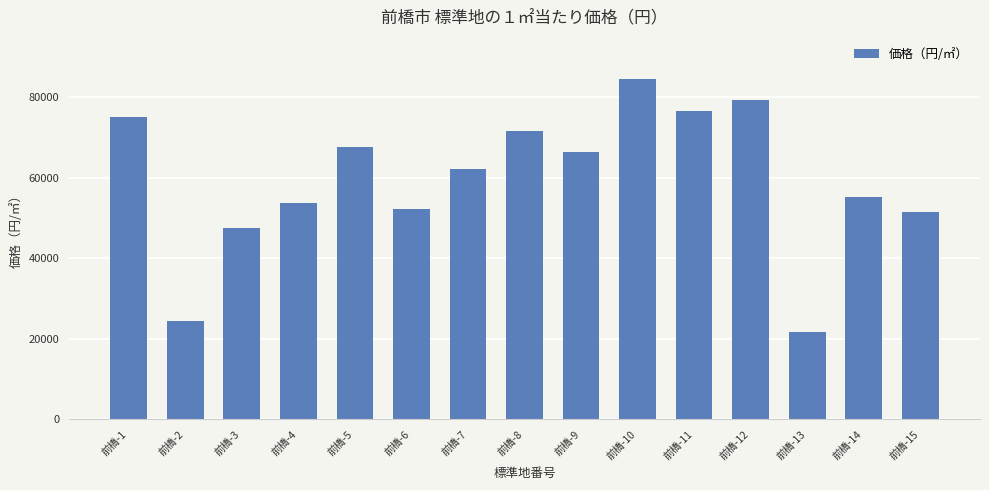

Does the chart contain stacked bars?

No